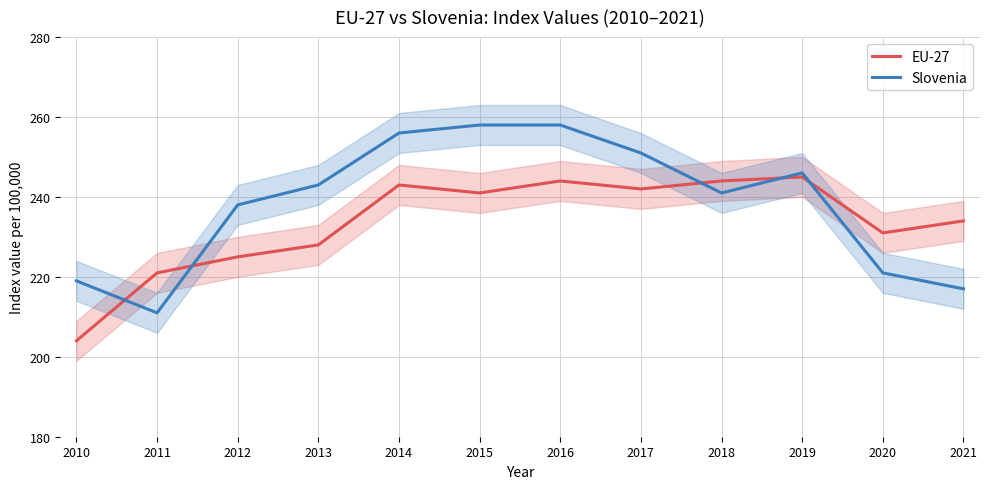

At which label is Slovenia closest to 234?

2012